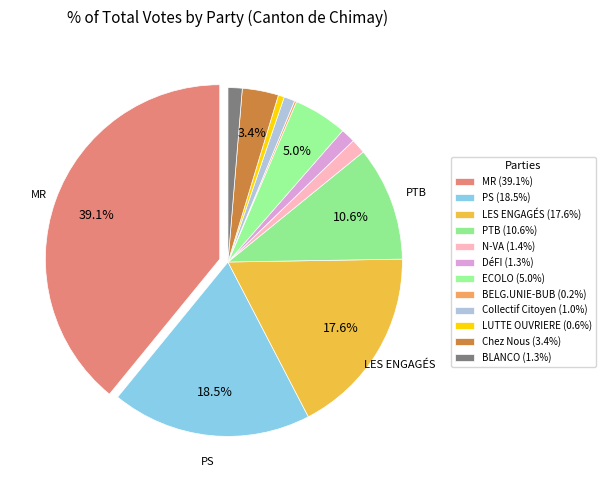

Is there a majority slice in this chart?

No